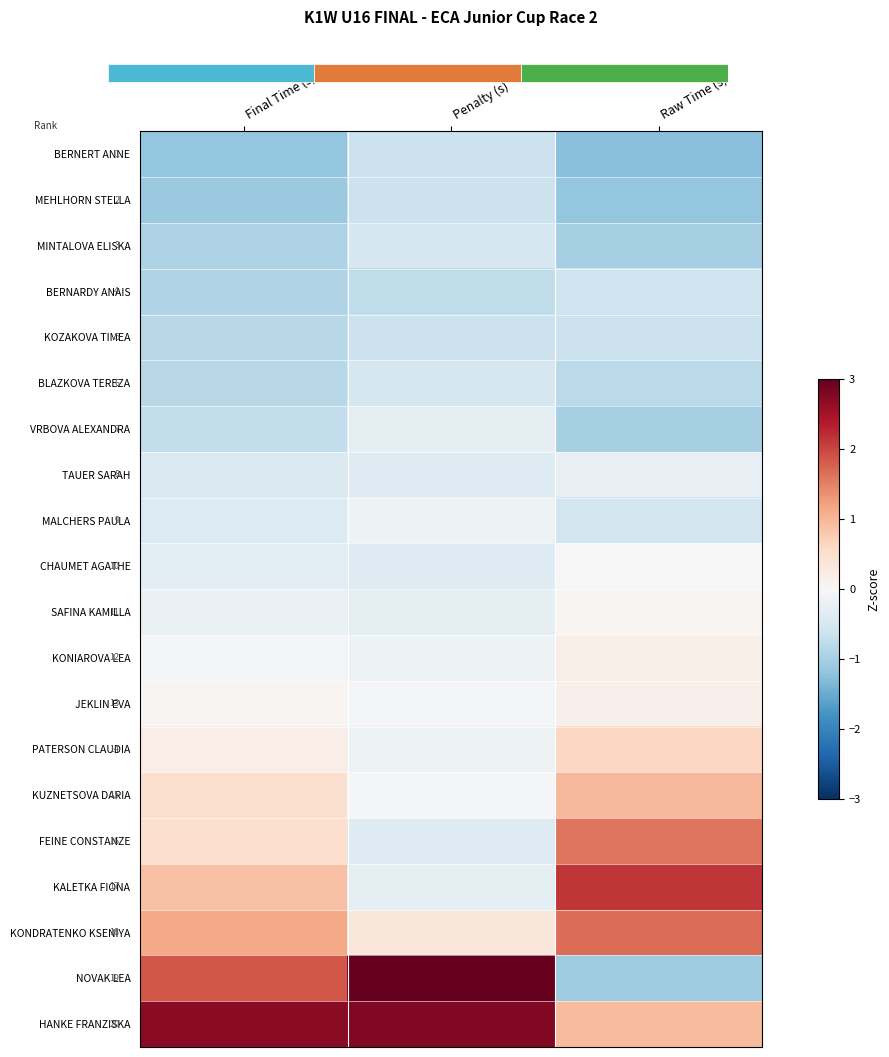

At Raw Time (s), list the series in order from smallest to largest.

BERNERT ANNE, MEHLHORN STELLA, NOVAK LEA, VRBOVA ALEXANDRA, MINTALOVA ELISKA, BLAZKOVA TEREZA, KOZAKOVA TIMEA, BERNARDY ANAIS, MALCHERS PAULA, TAUER SARAH, CHAUMET AGATHE, SAFINA KAMILLA, JEKLIN EVA, KONIAROVA LEA, PATERSON CLAUDIA, HANKE FRANZISKA, KUZNETSOVA DARIA, FEINE CONSTANZE, KONDRATENKO KSENIYA, KALETKA FIONA